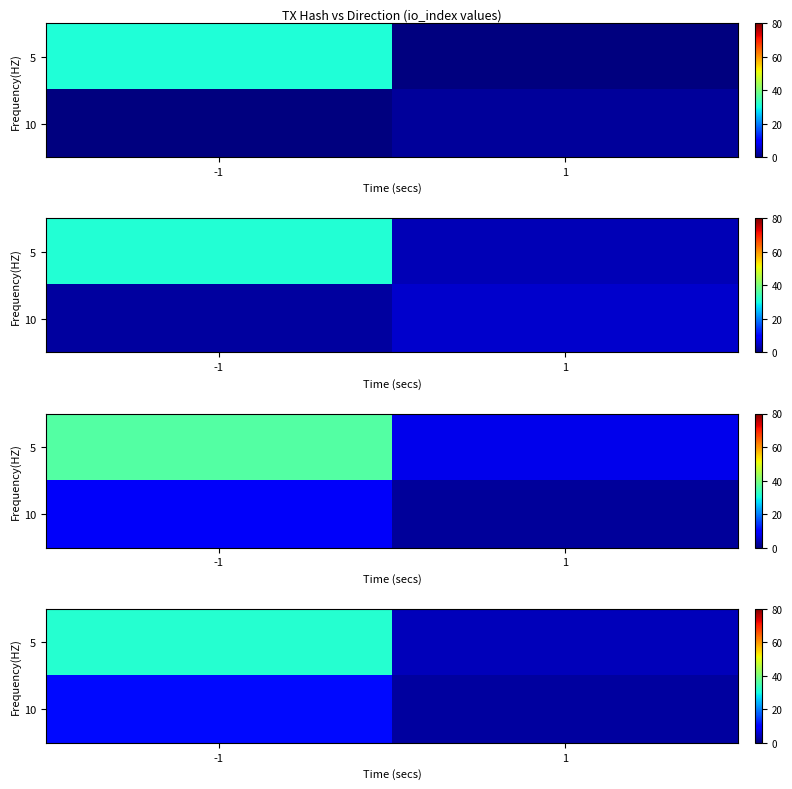

What is the minimum value for row_0?

4.3